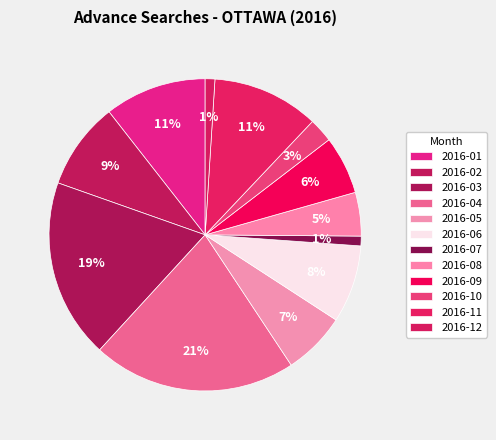

What percentage is the 2016-02 slice, to the nearest percent?

9%